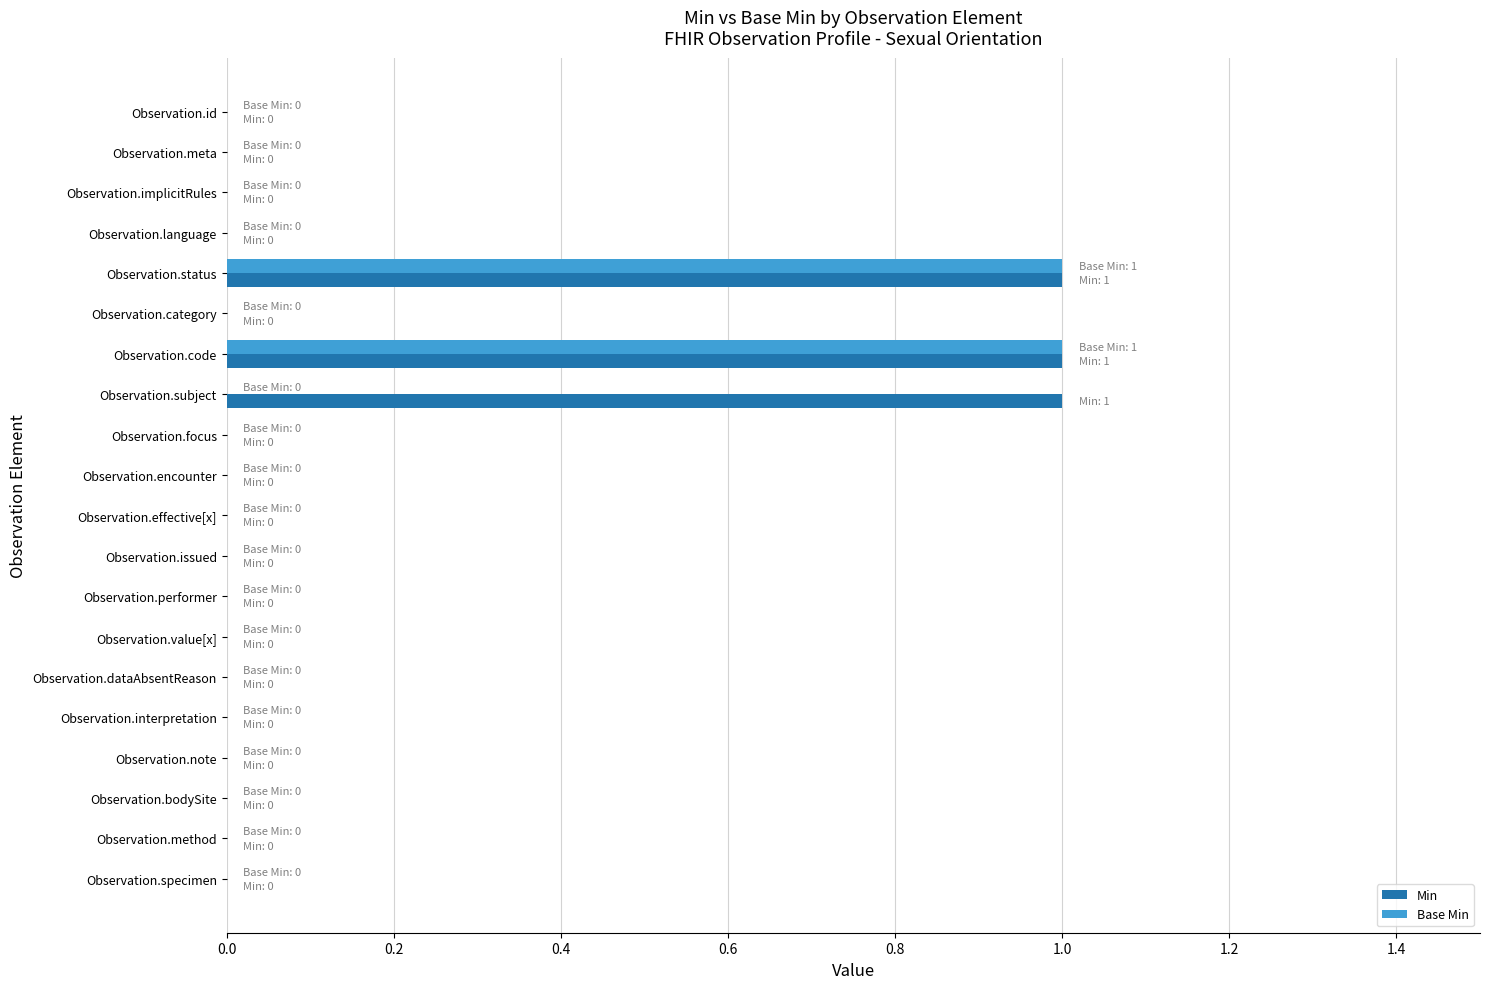

Is it true that Base Min equals 0 at Observation.encounter?

True